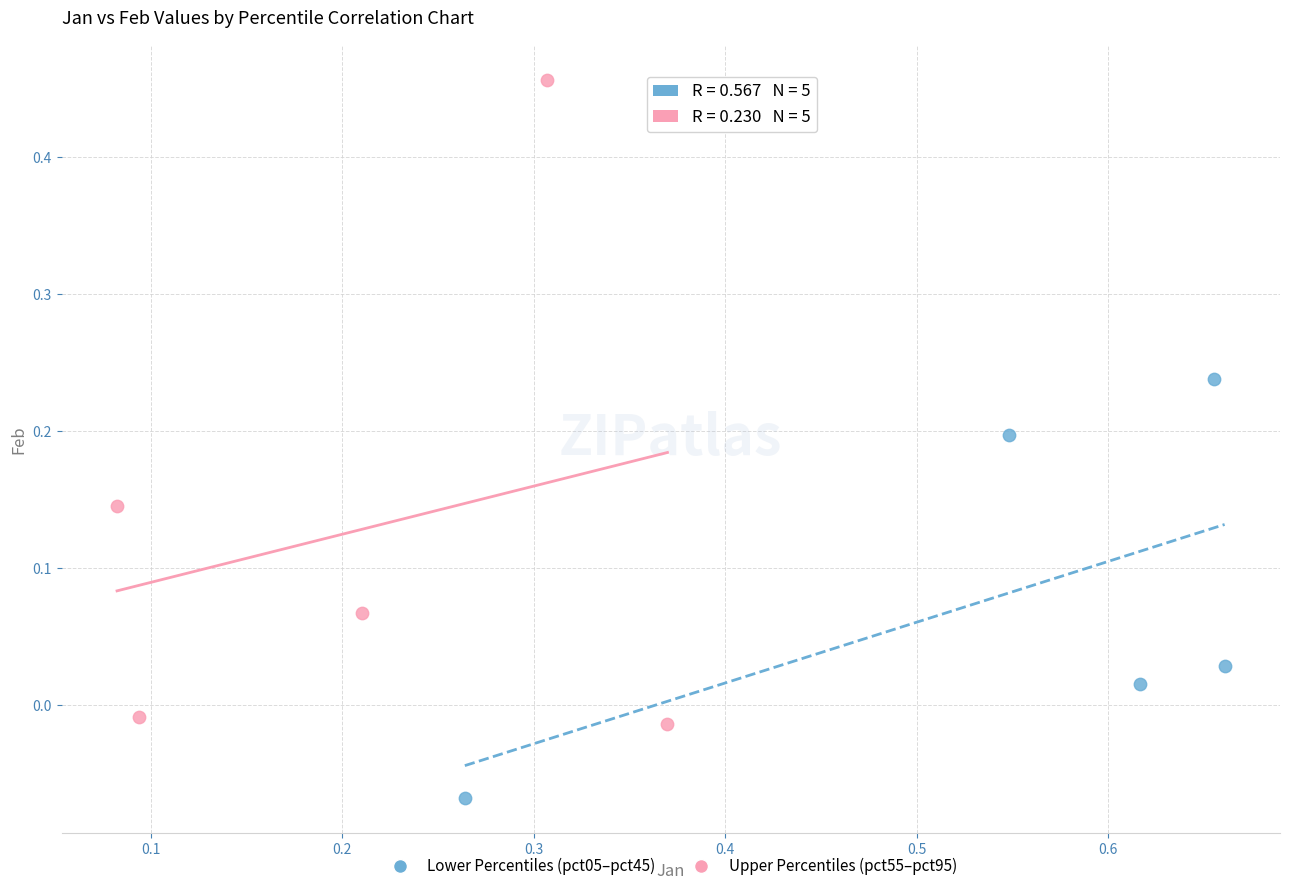

Which series contains the lowest Y value?

Lower Percentiles (pct05–pct45)